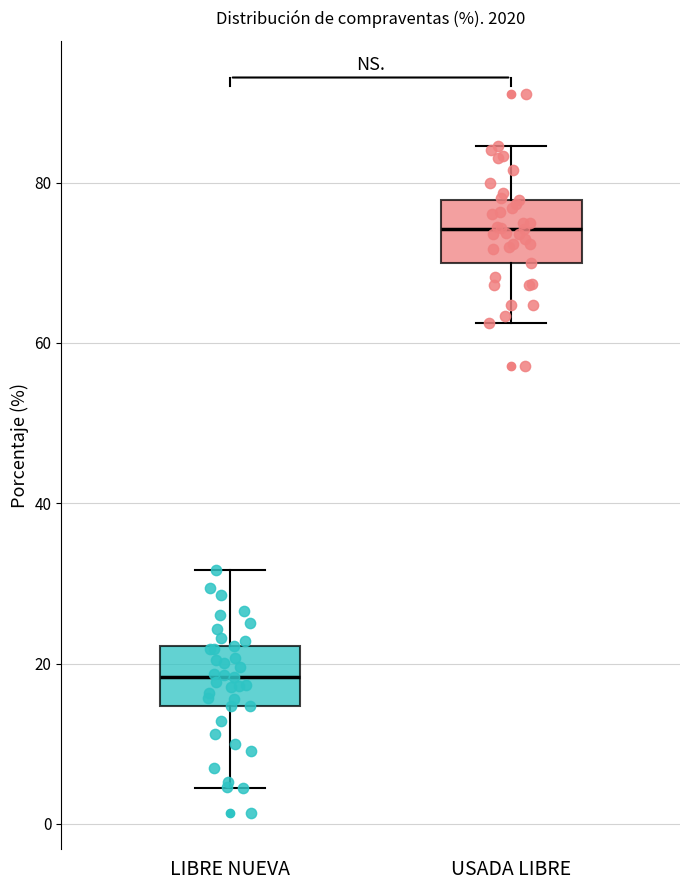

Which box's median line is the highest?

USADA LIBRE